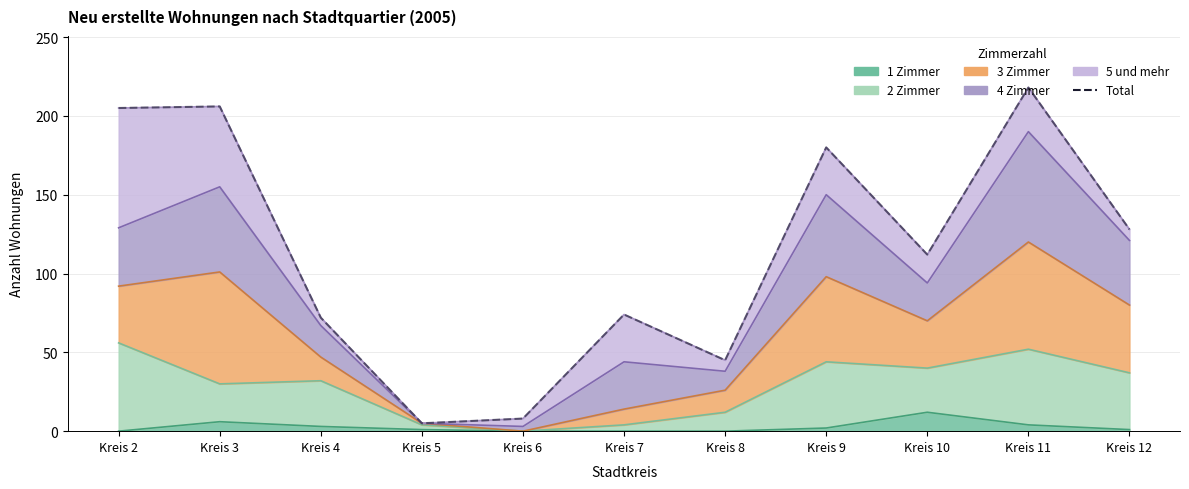

What is the sum of all values?

1253